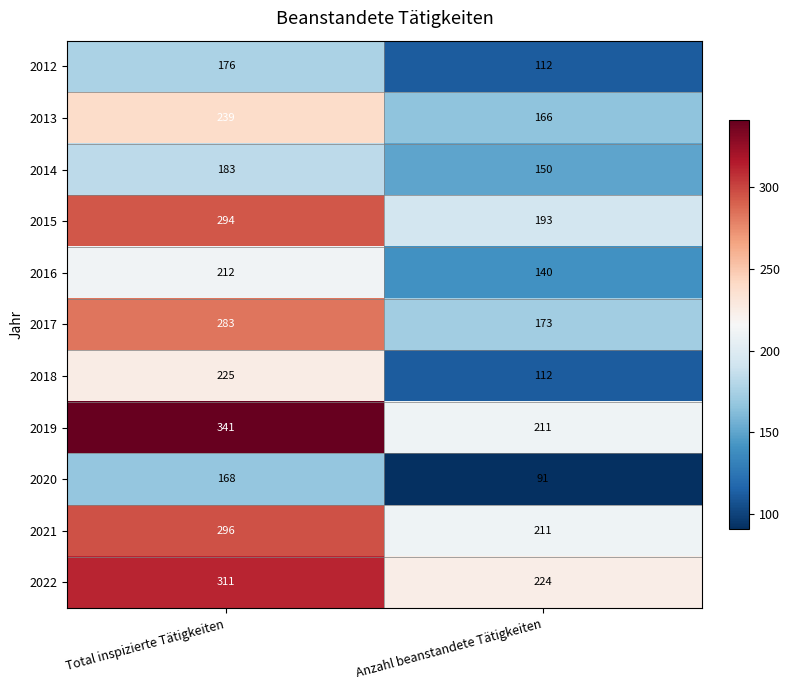

At which category is the sum across all series the highest?

Total inspizierte Tätigkeiten